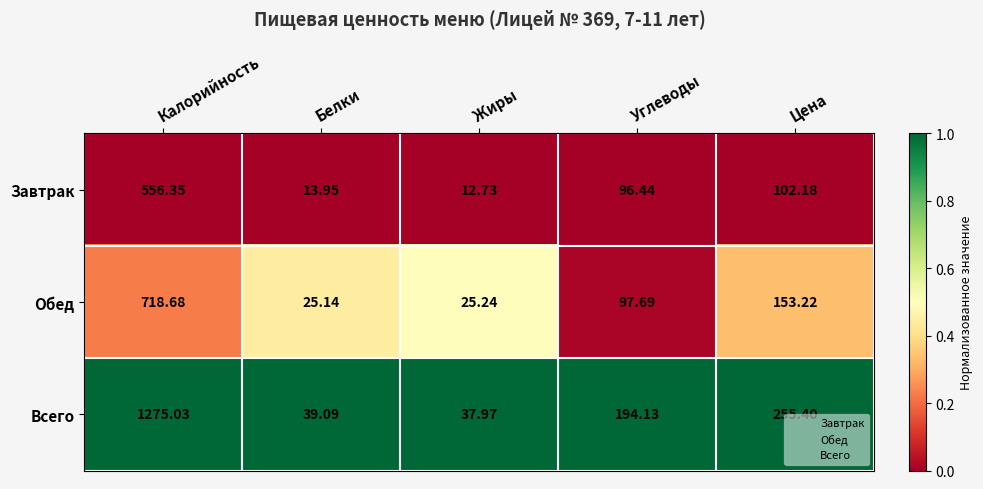

At which label does Всего first exceed 194?

Калорийность